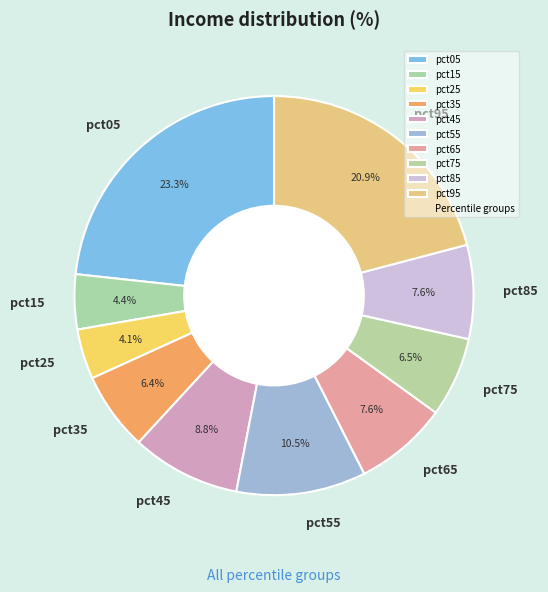

Does pct75 account for over 50% of the chart?

No